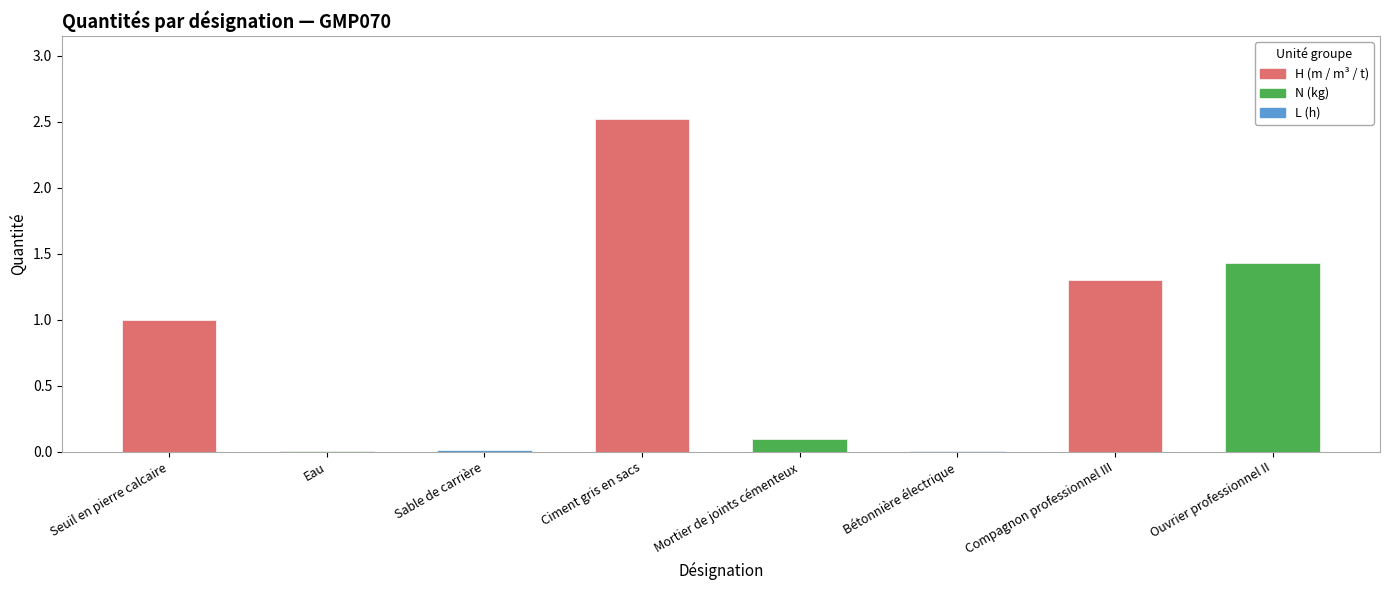

Which label corresponds to the smallest value in the chart?

Eau